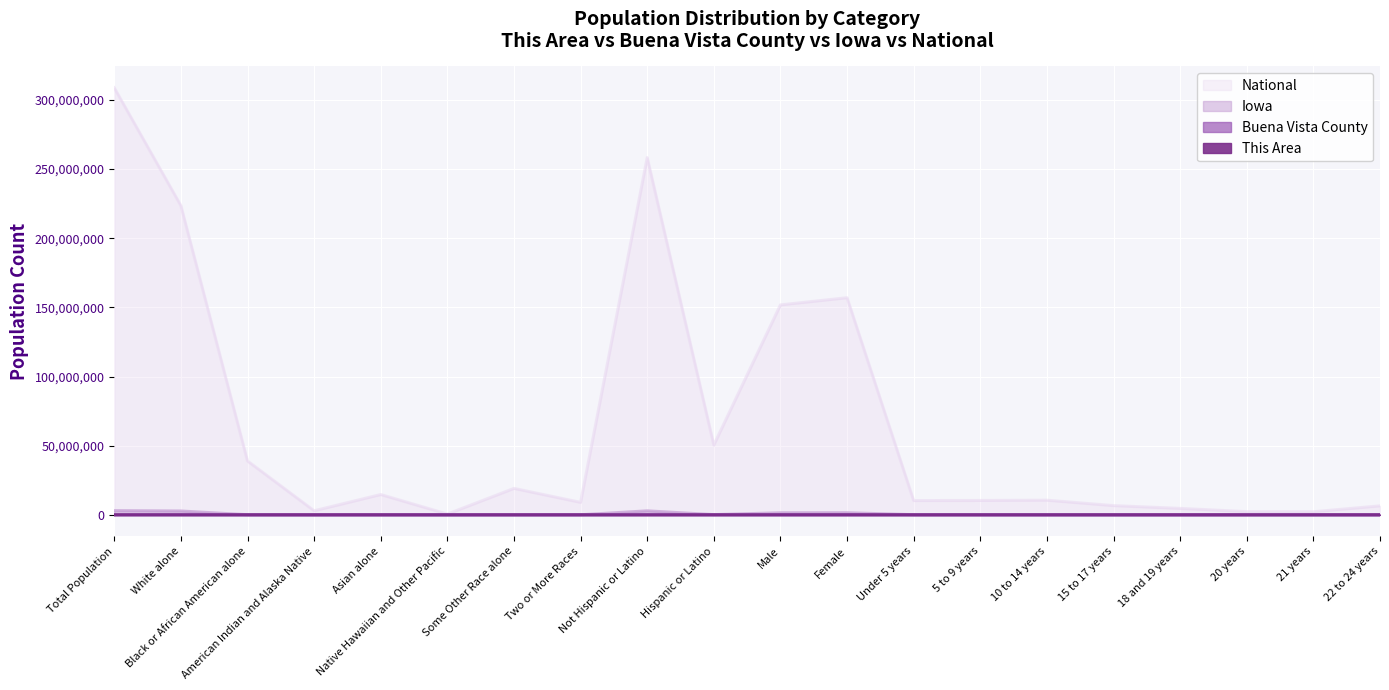

What is the label of the 5th point from the left?

Asian alone